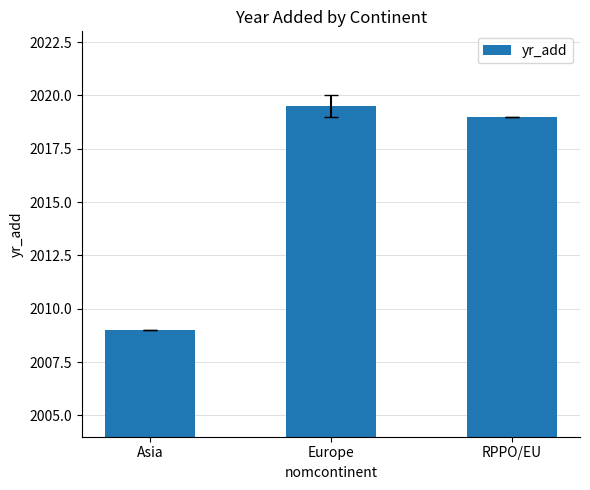

List the labels in order of value, smallest first.

Asia, RPPO/EU, Europe